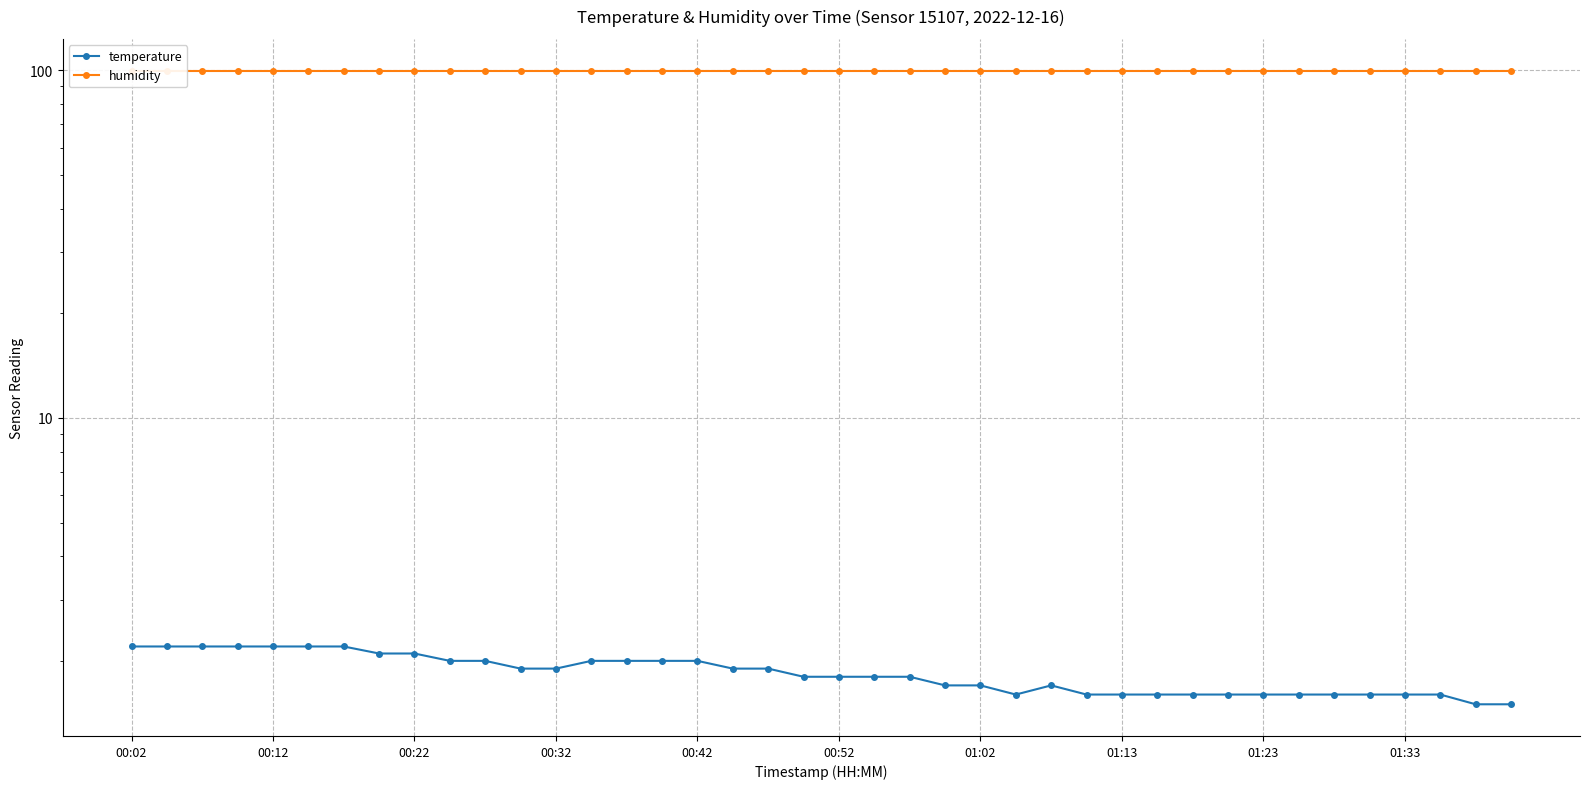

The temperature series shows 2.1 at 37. True or false?

False